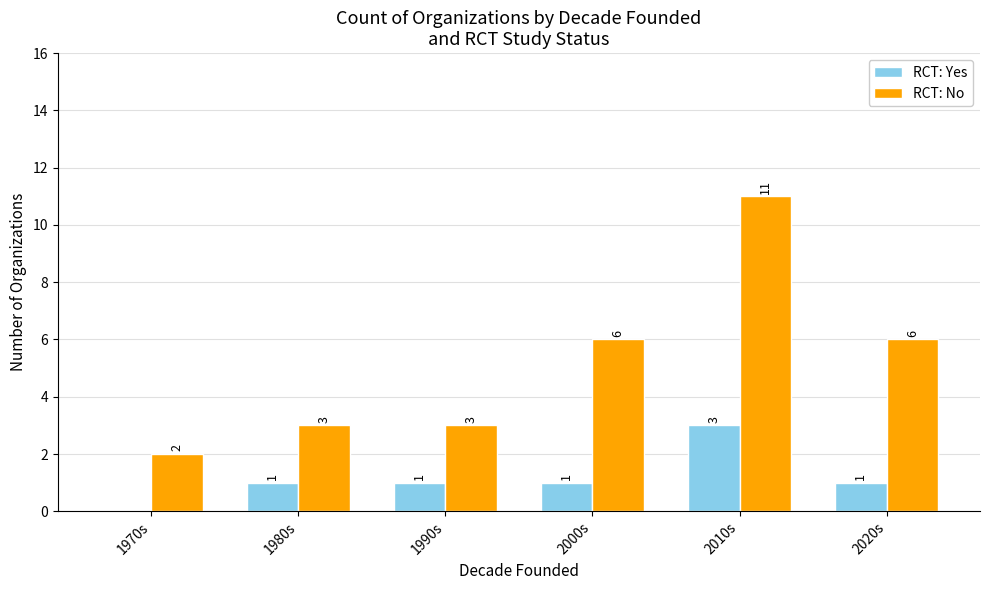

What is the maximum value for RCT: Yes?

3